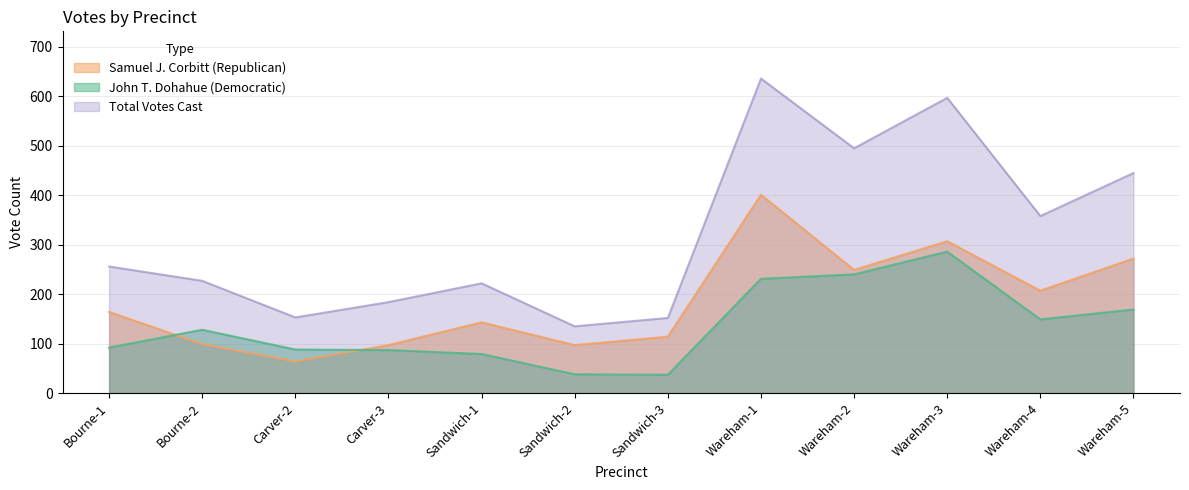

Which series ends up on top after the final intersection of John T. Dohahue (Democratic) and Samuel J. Corbitt (Republican)?

Samuel J. Corbitt (Republican)